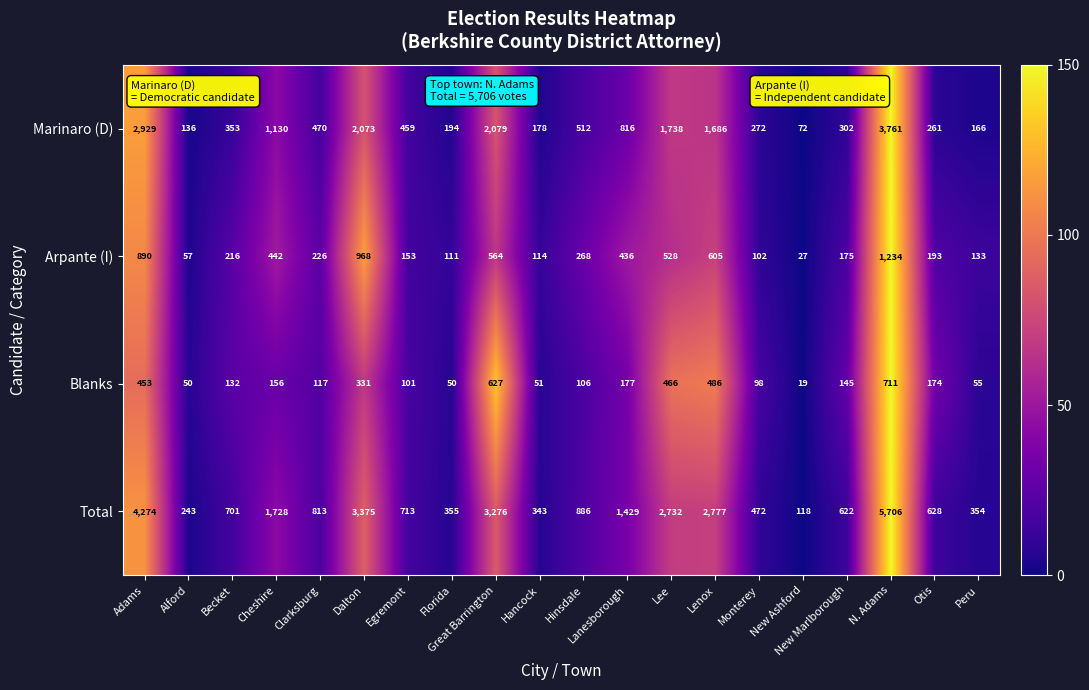

How many values in the Blanks series are below 145?

10